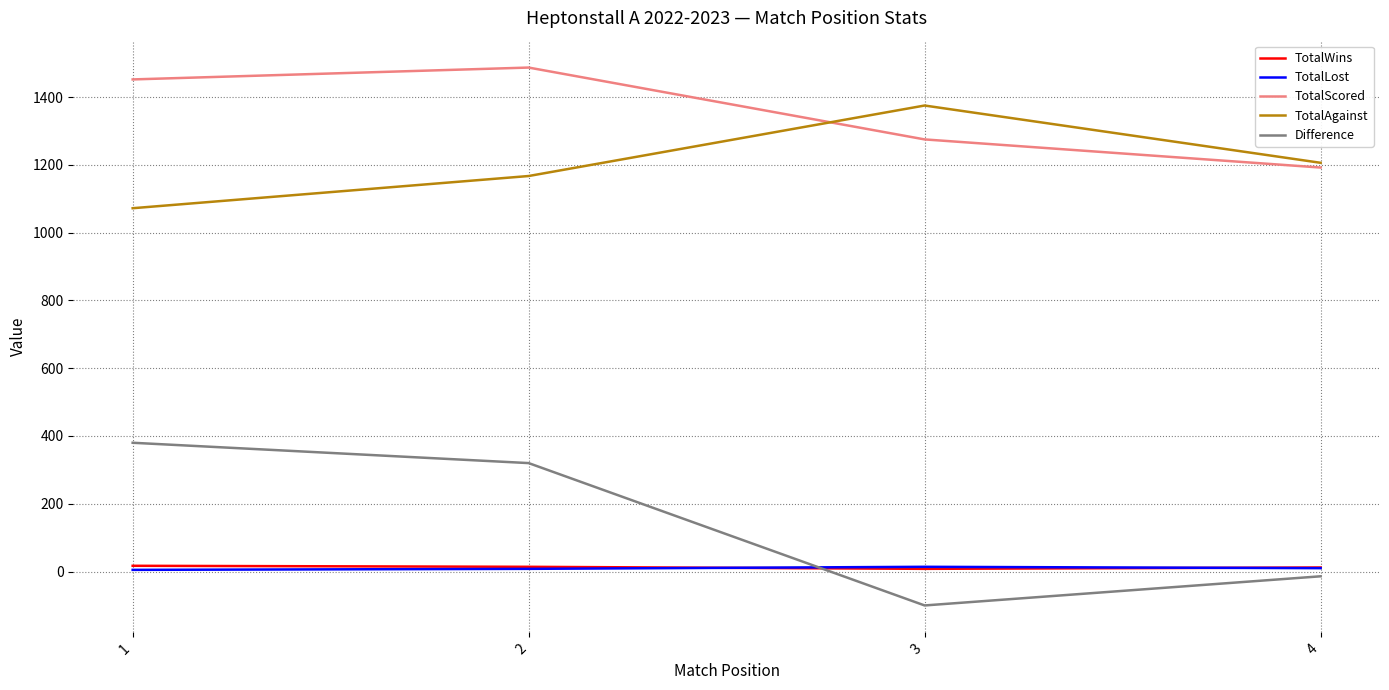

Is the value of TotalLost at 2 greater than the value of TotalScored at 2?

No